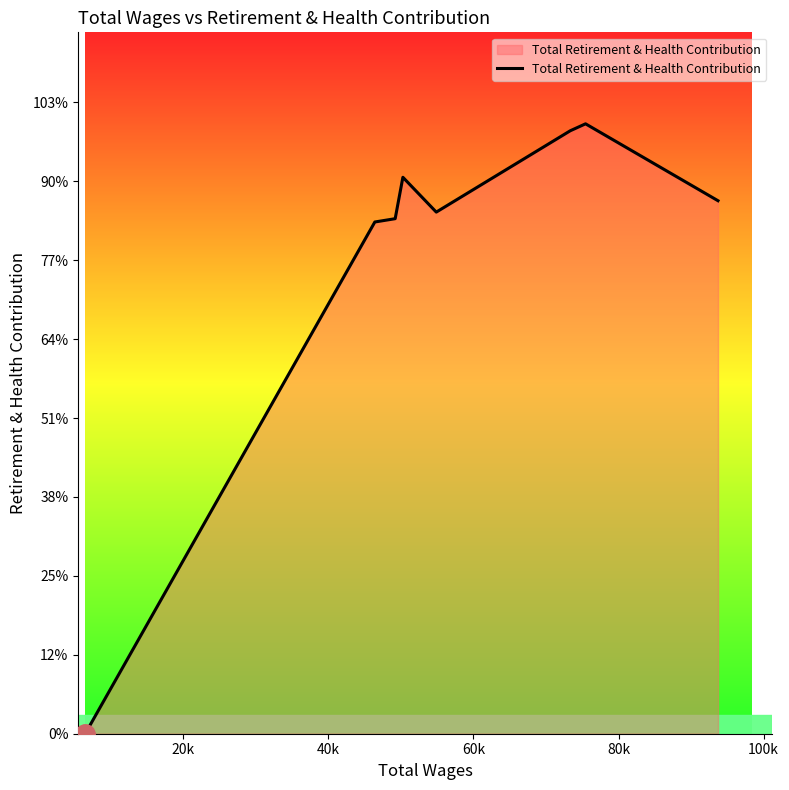

What is the value of the 4th point from the left?

35258